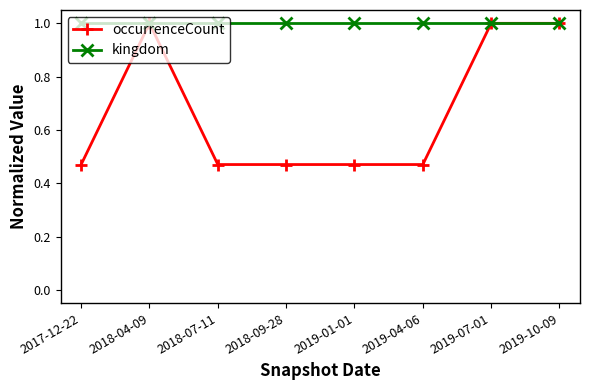

Is it true that occurrenceCount equals 1.0 at 2019-10-09?

True